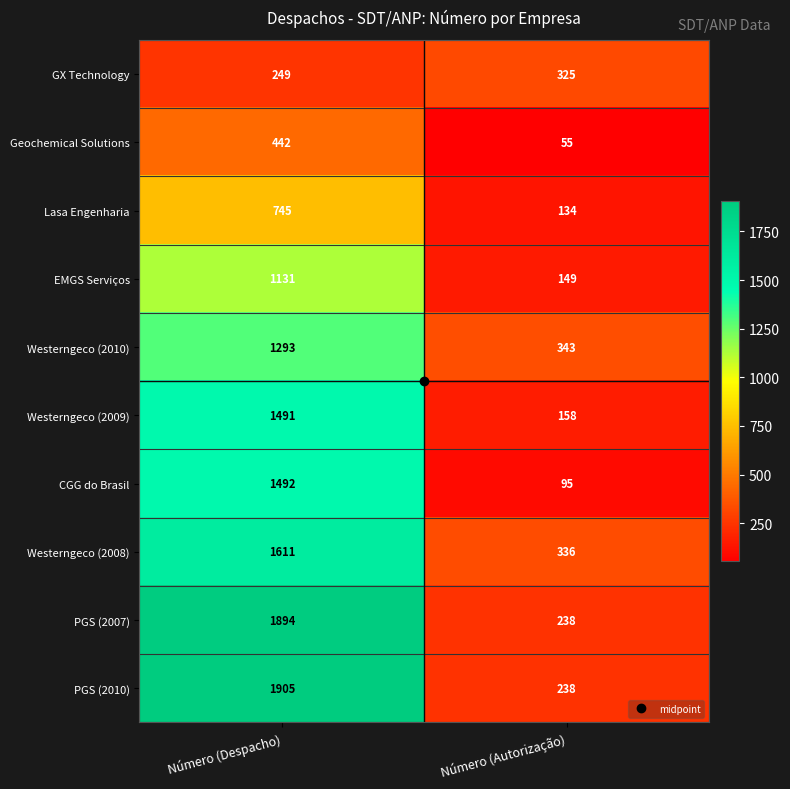

What is the maximum value for Westerngeco (2010)?

1293